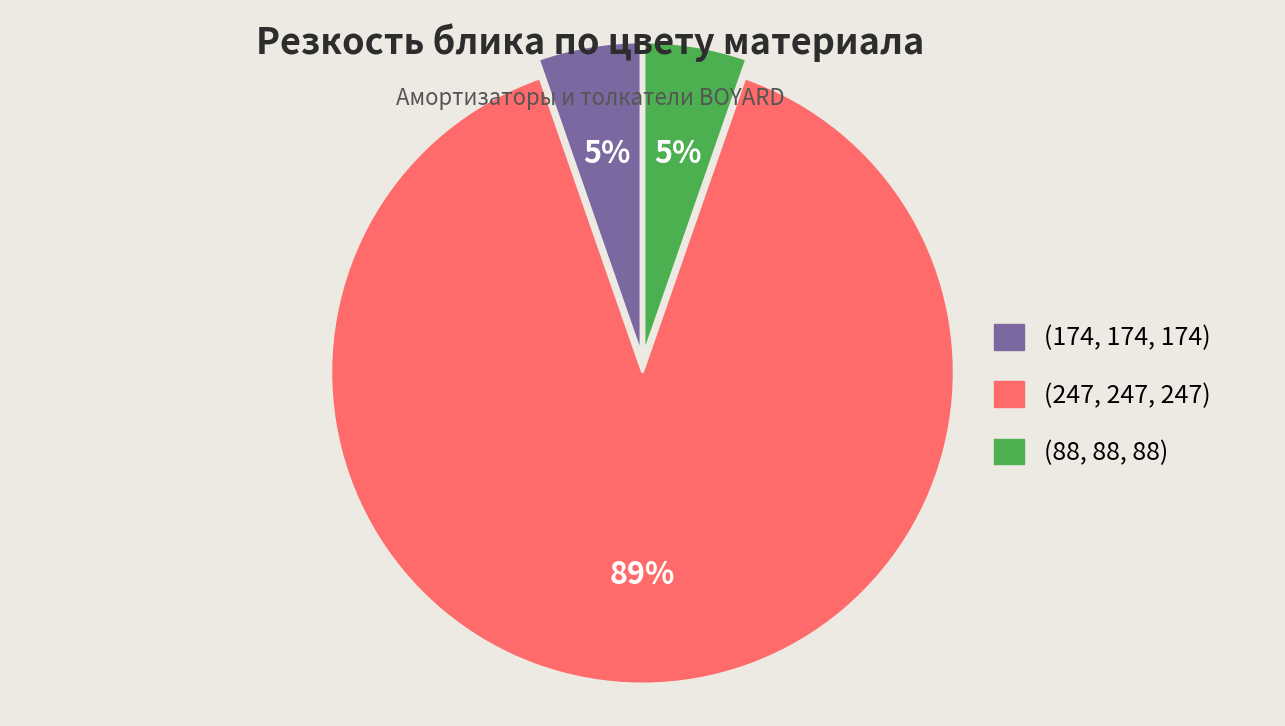

How many segments does this pie chart have?

3